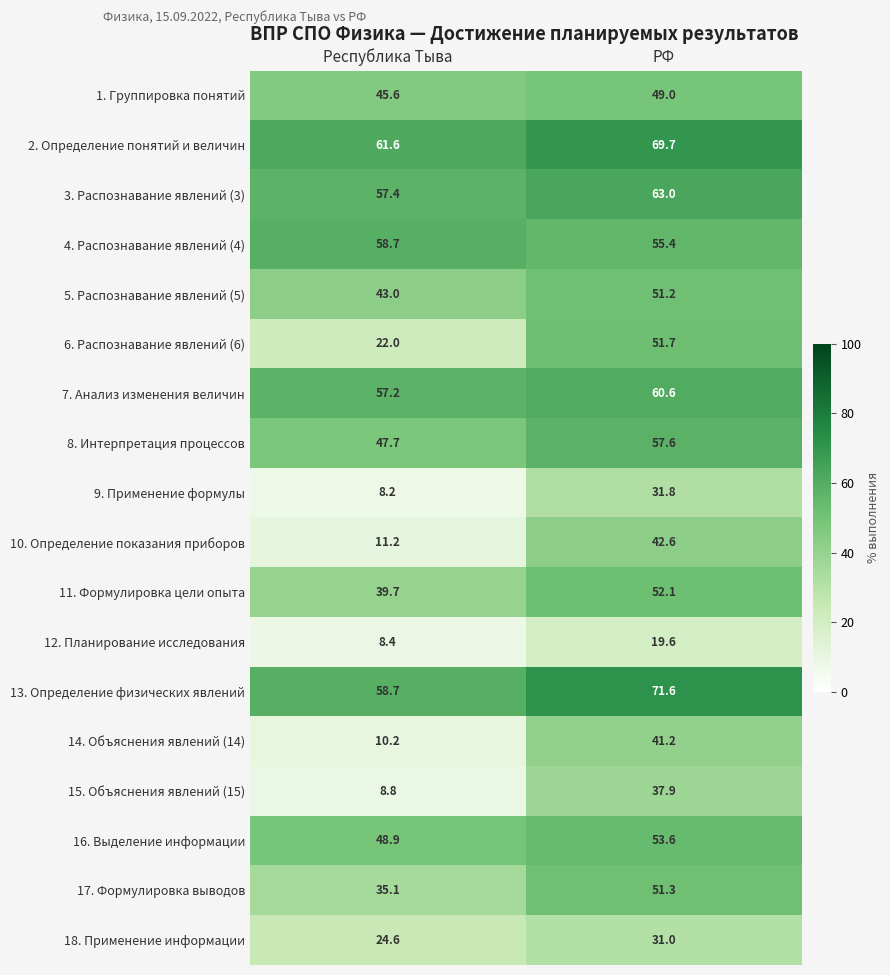

What is the spread (max minus min) of values at Республика Тыва?

53.4